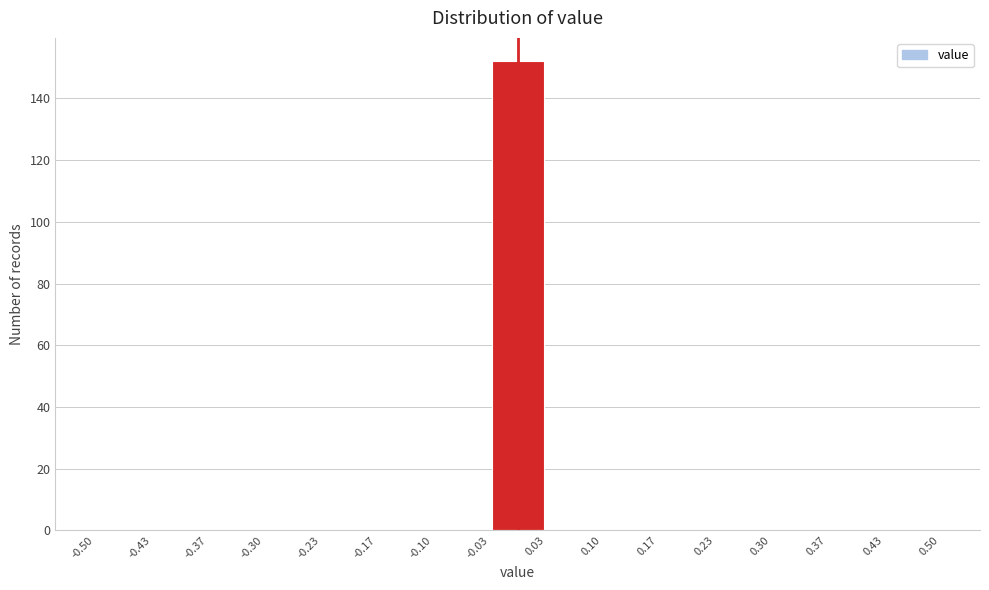

Reading left to right, list every bar in this chart as the range it spans on the x-axis followed by its height. The values are not printed on the chart, so give them approximately, as read against the axis.

-0.50 to -0.43: 0
-0.43 to -0.37: 0
-0.37 to -0.30: 0
-0.30 to -0.23: 0
-0.23 to -0.17: 0
-0.17 to -0.10: 0
-0.10 to -0.03: 0
-0.03 to 0.03: 152
0.03 to 0.10: 0
0.10 to 0.17: 0
0.17 to 0.23: 0
0.23 to 0.30: 0
0.30 to 0.37: 0
0.37 to 0.43: 0
0.43 to 0.50: 0